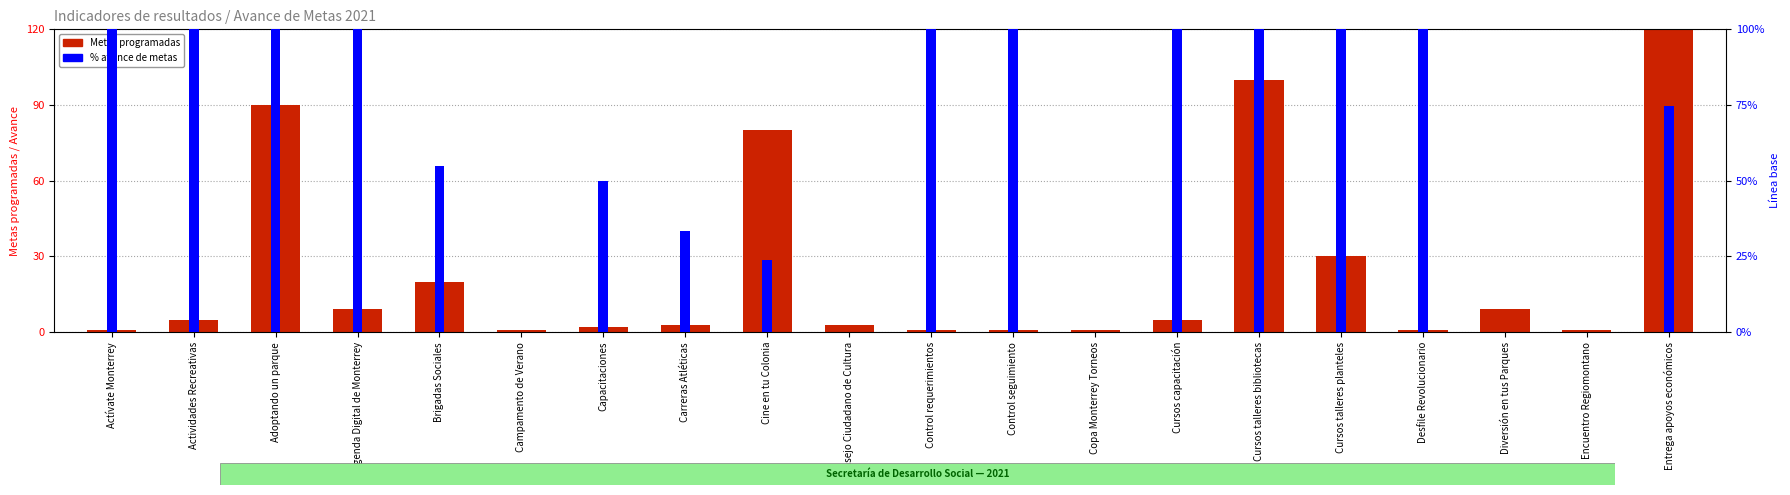

What is the label of the 16th bar from the left?

Cursos talleres planteles